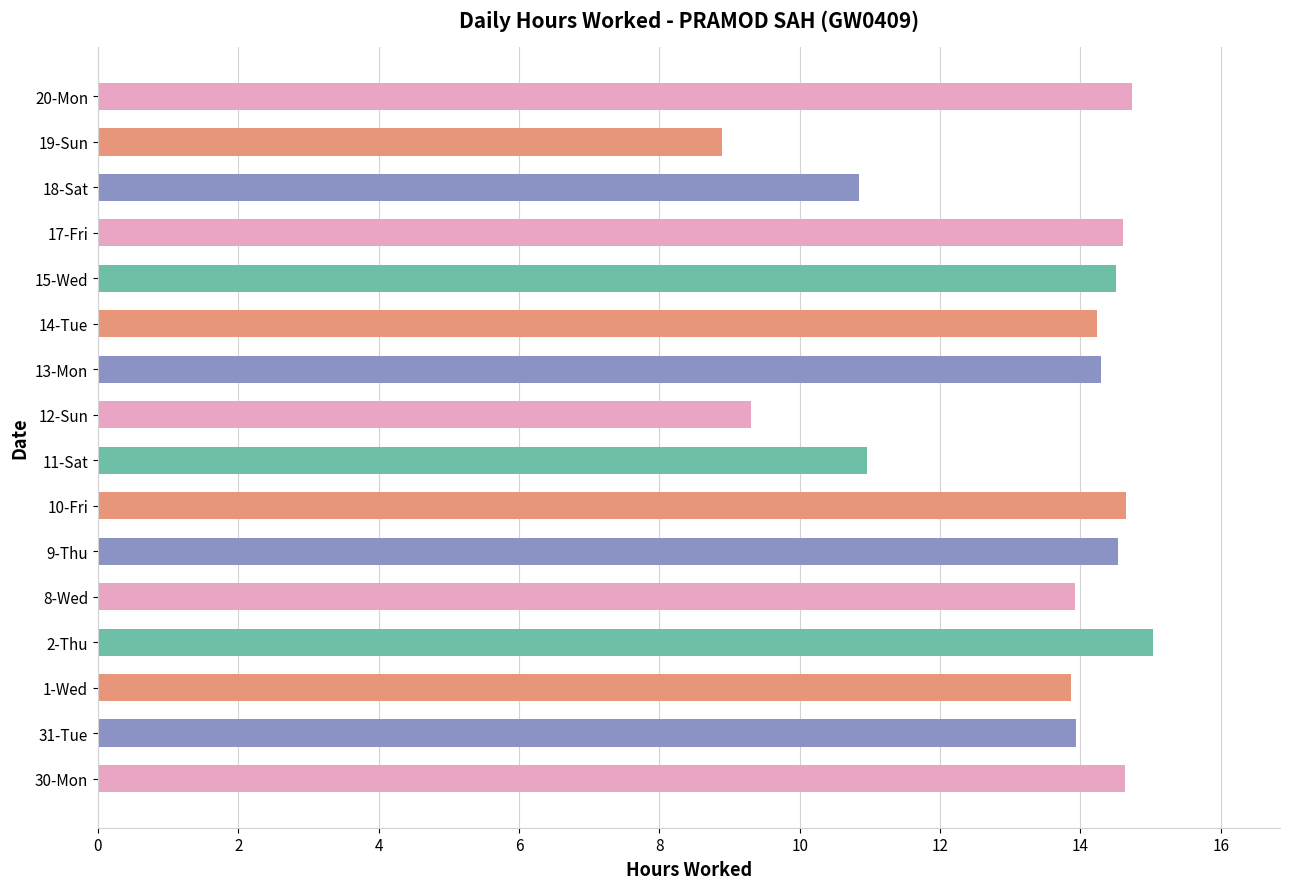

What is the change in value from 11-Sat to 14-Tue?

+3.3